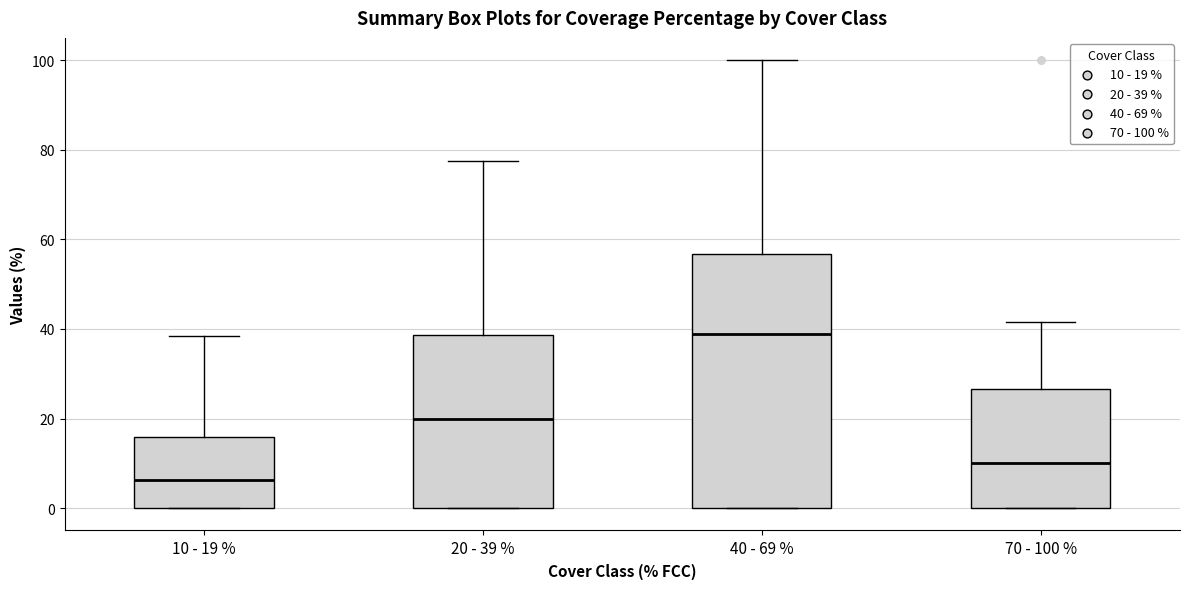

Which box's median line is the highest?

40 - 69 %